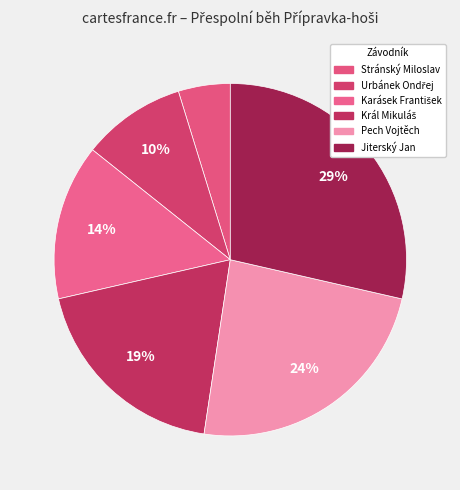

Count the number of slices in the pie.

6